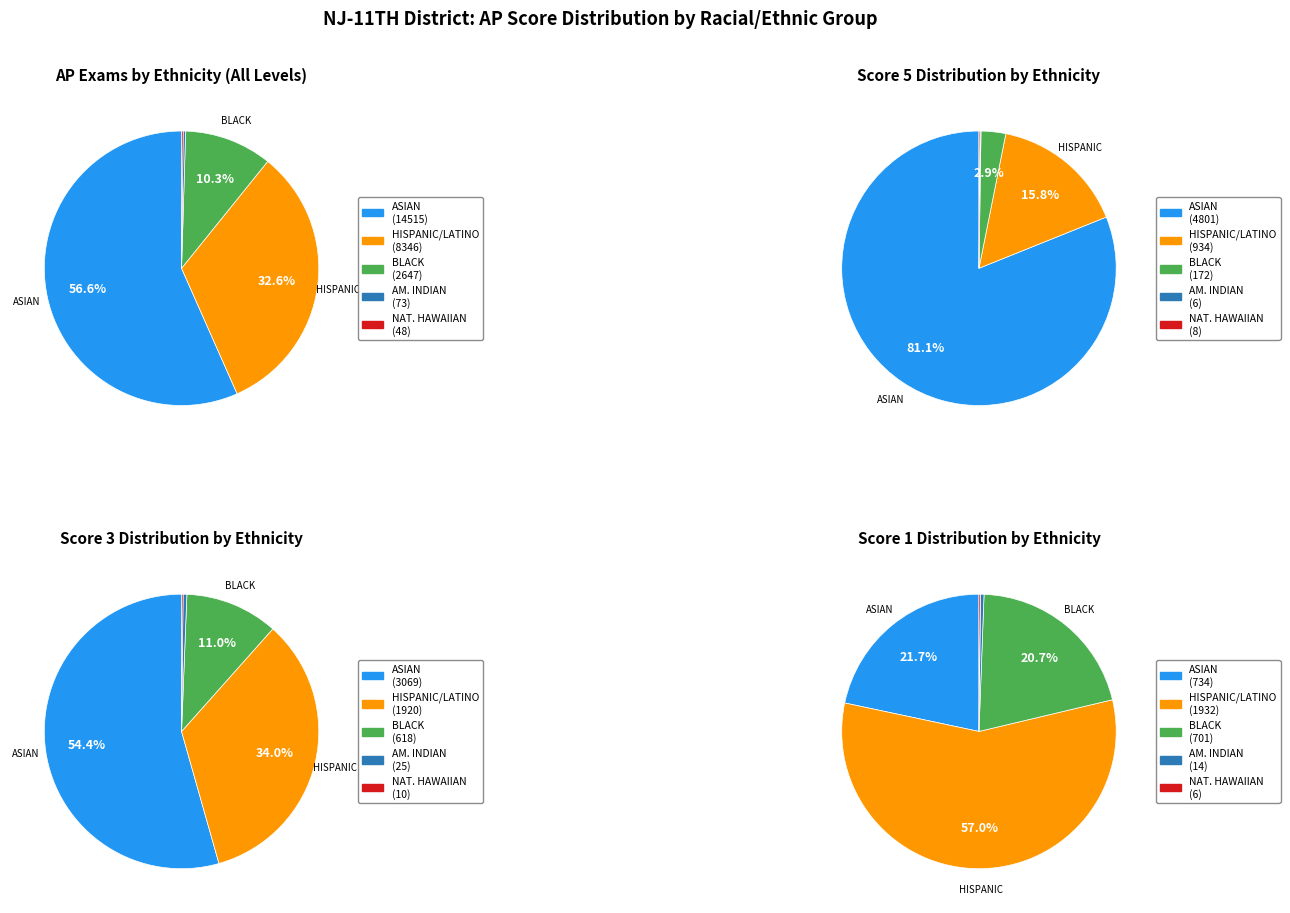

What is the change in value from AMERICAN INDIAN/ALASKA NATIVE to NATIVE HAWAIIAN/OTH PACF ISL?

-25